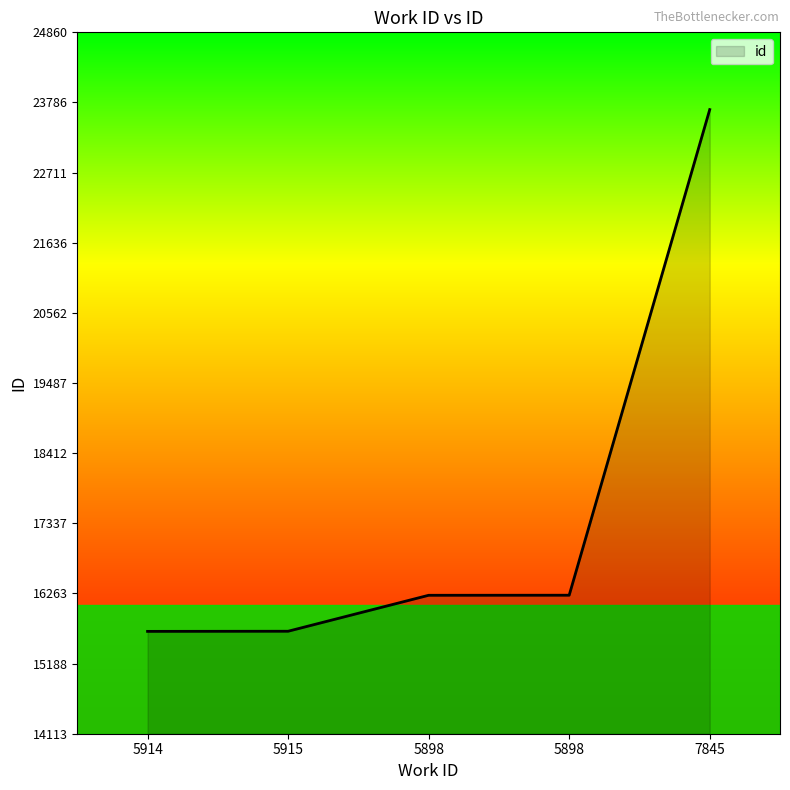

How many series are shown in this chart?

1